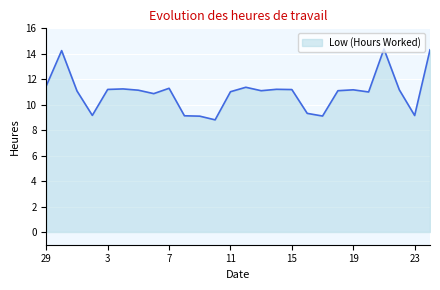

What is the difference between the maximum and minimum values?

5.6